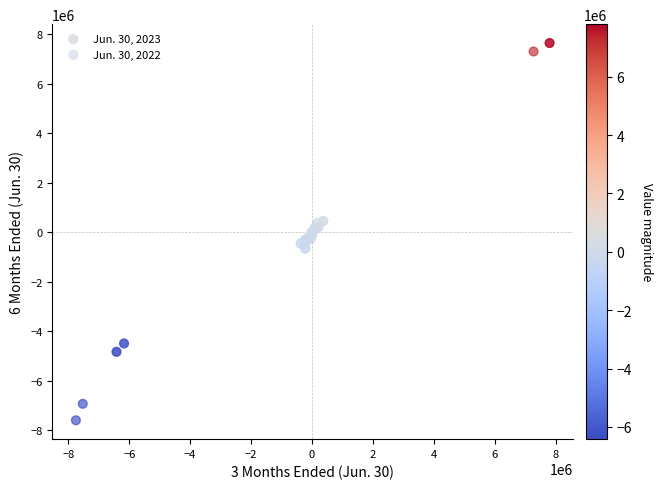

What are all the series names shown in the legend?

Jun. 30, 2023, Jun. 30, 2022